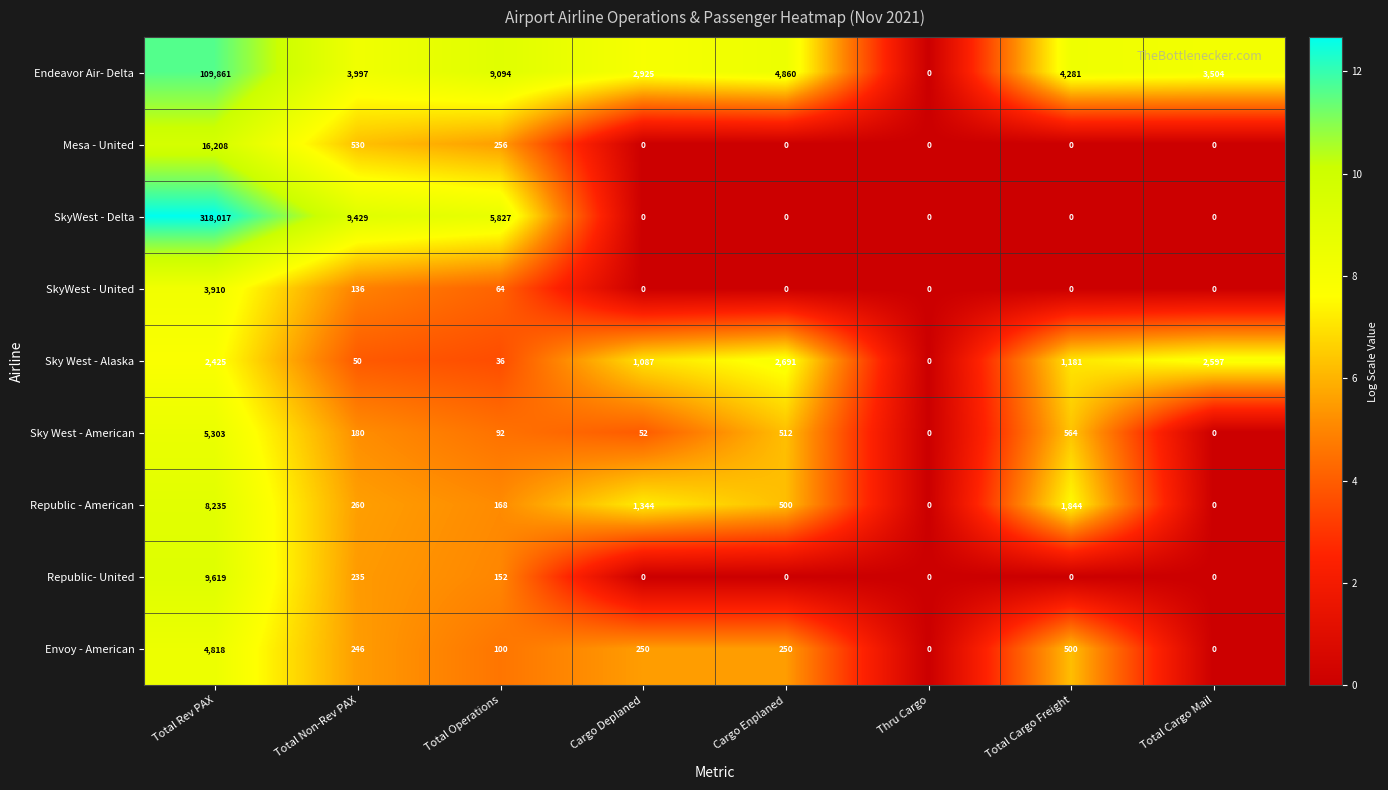

At how many categories does at least one series exceed 4?

7